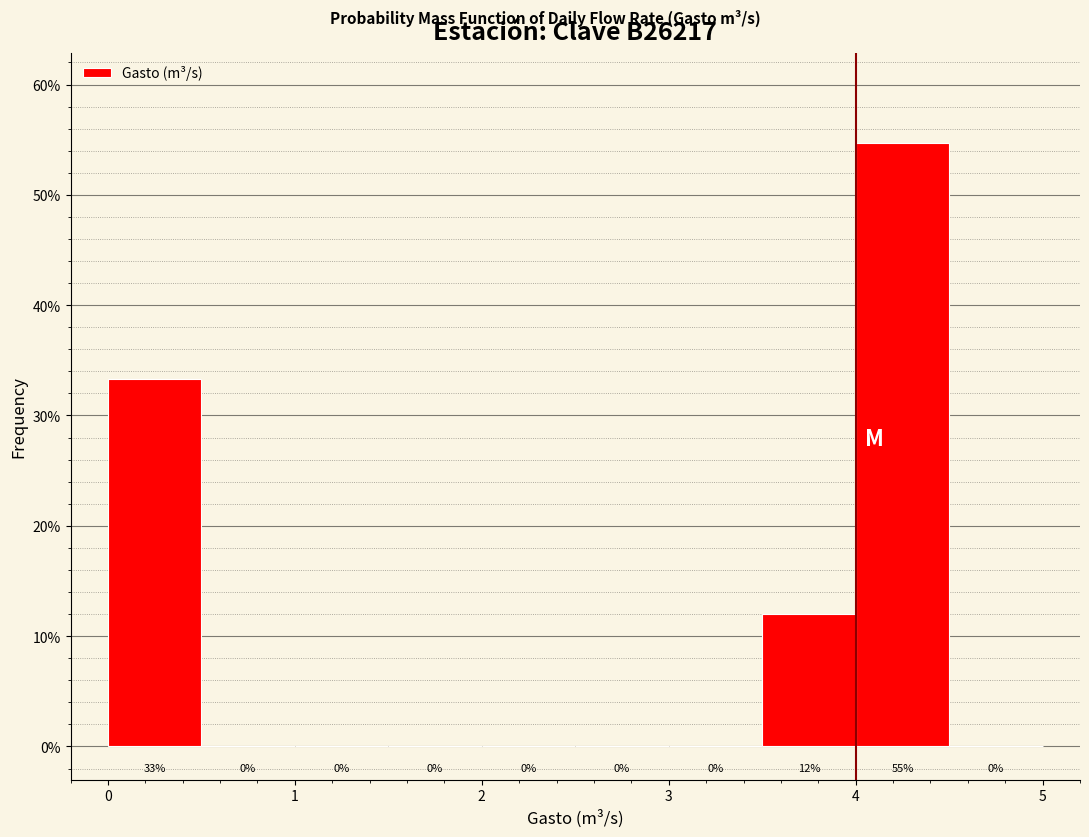

Which range on the x-axis has the tallest bar?

4.0 to 4.5